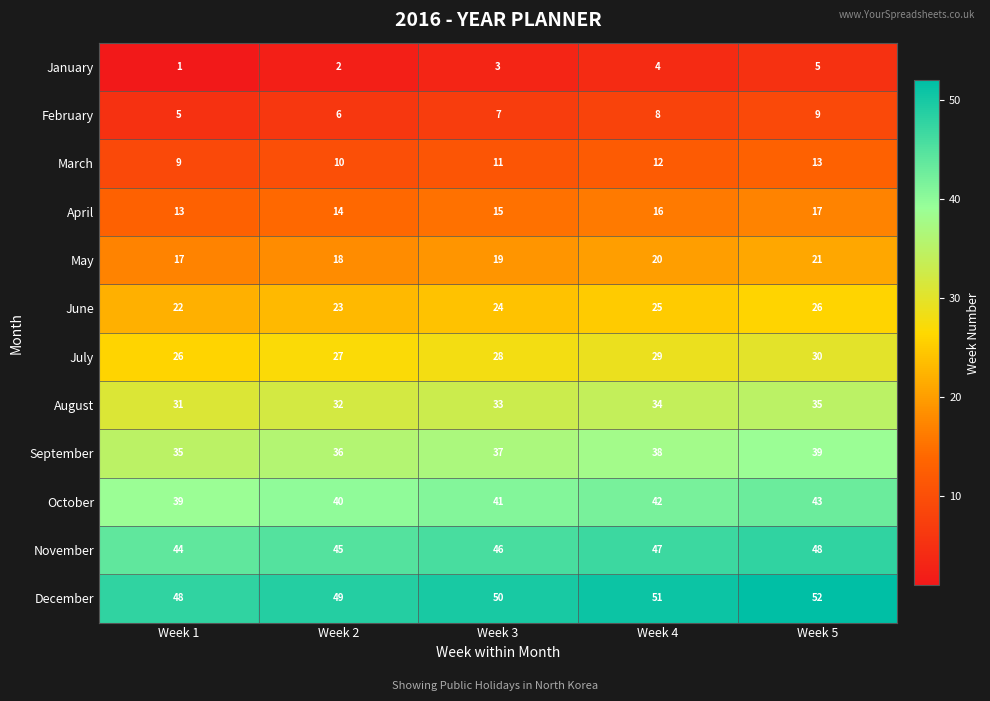

What is the minimum value shown in the chart?

1